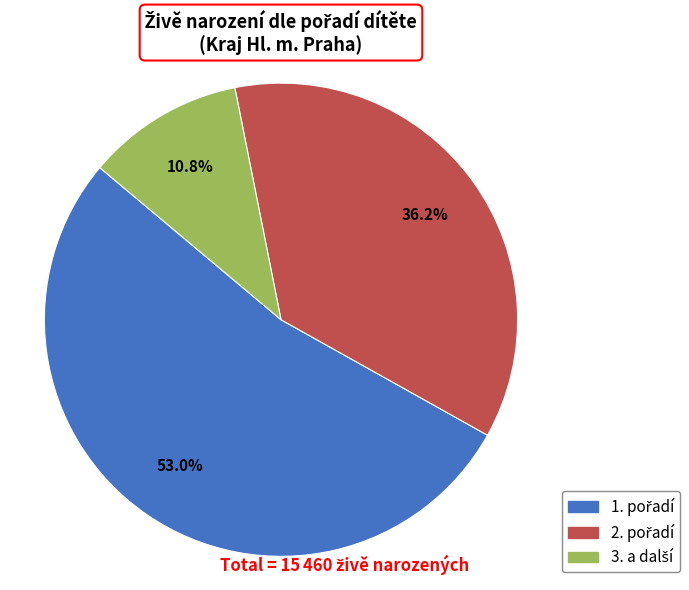

Is there a majority slice in this chart?

Yes